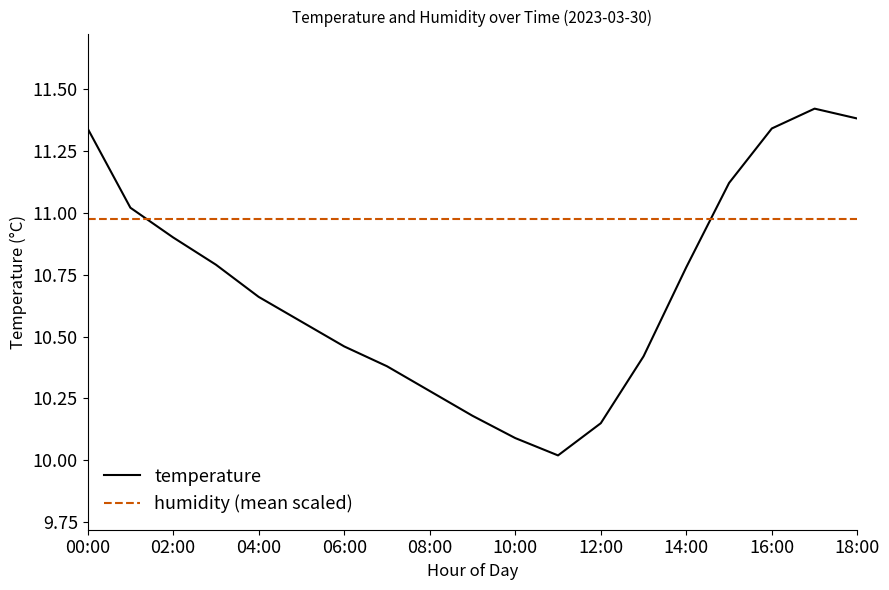

True or false: there are more than 2 points higher than both neighbors.

False